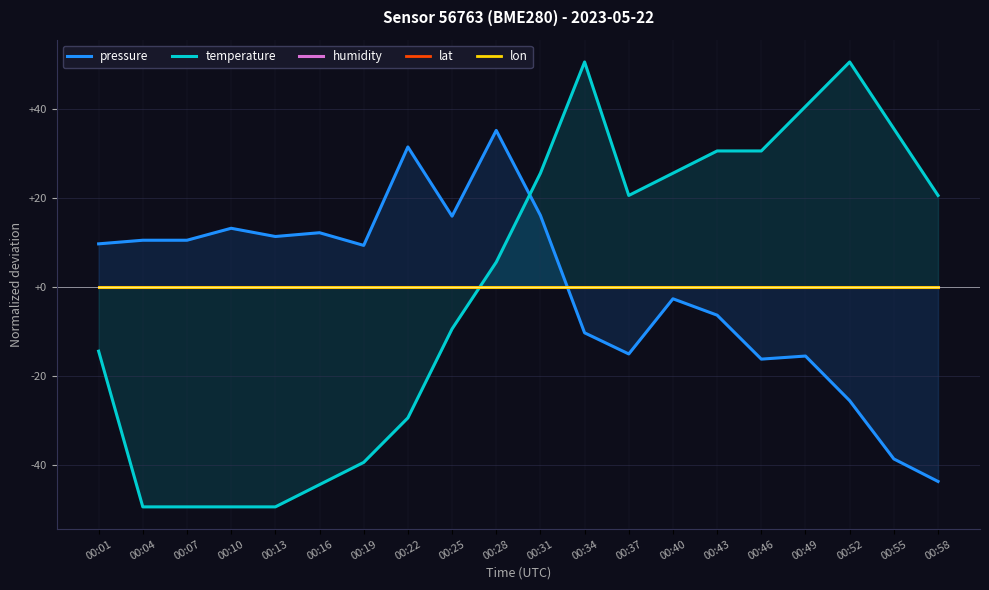

At how many categories does at least one series exceed -49?

20